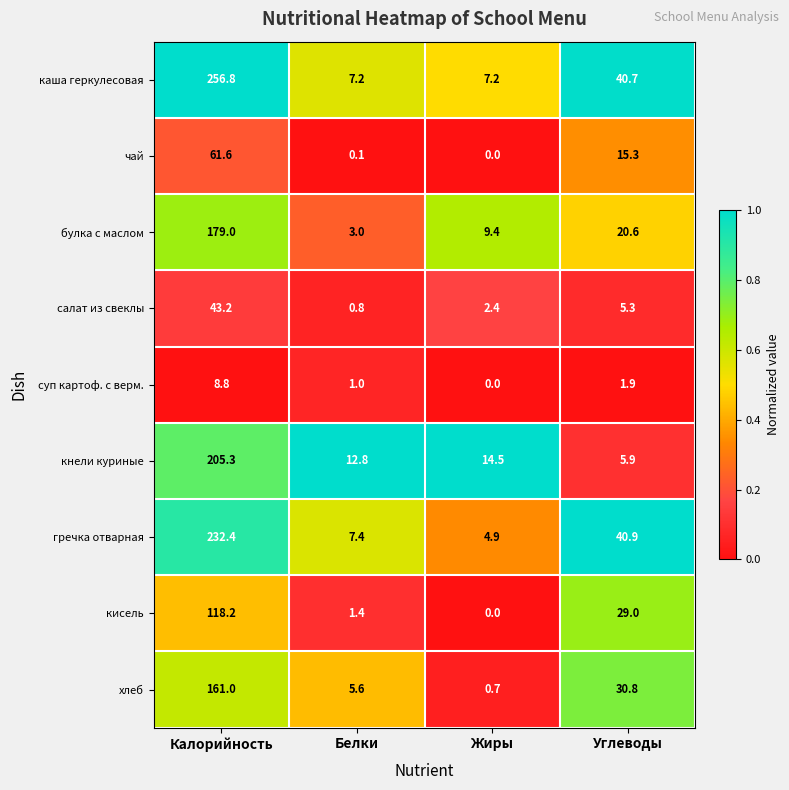

What value does the кнели куриные series have at Калорийность?

205.3